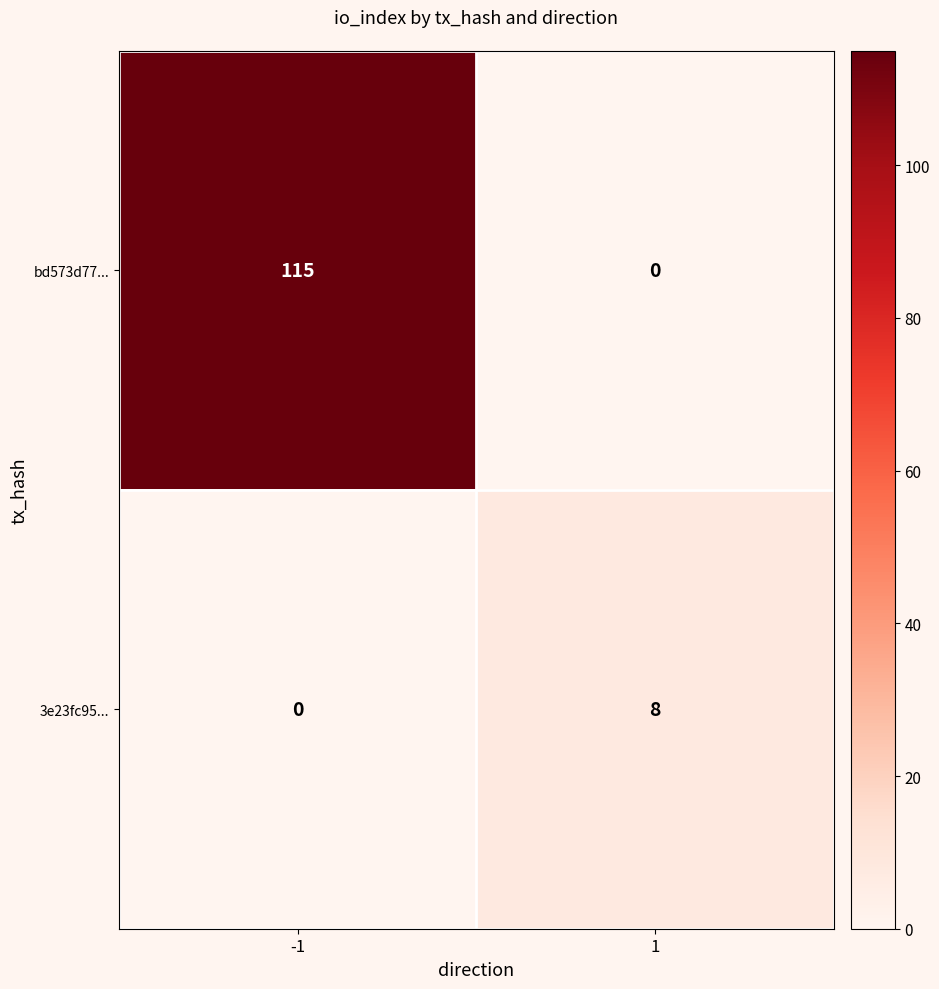

True or false: bd573d77... has a value of -35 at 1.

False